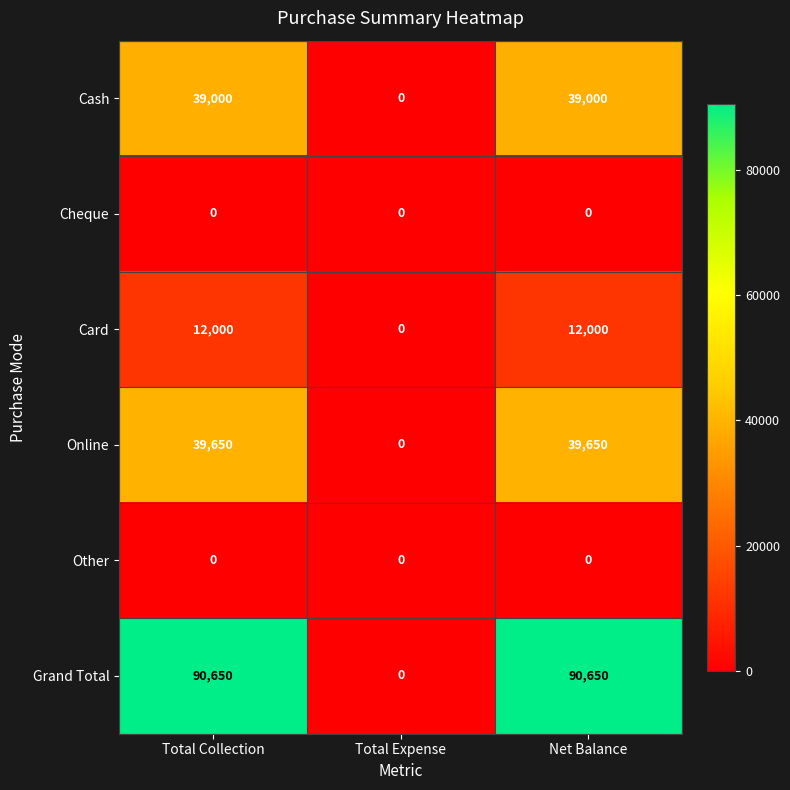

What is the difference between the second highest and minimum values in the Grand Total series?

90650